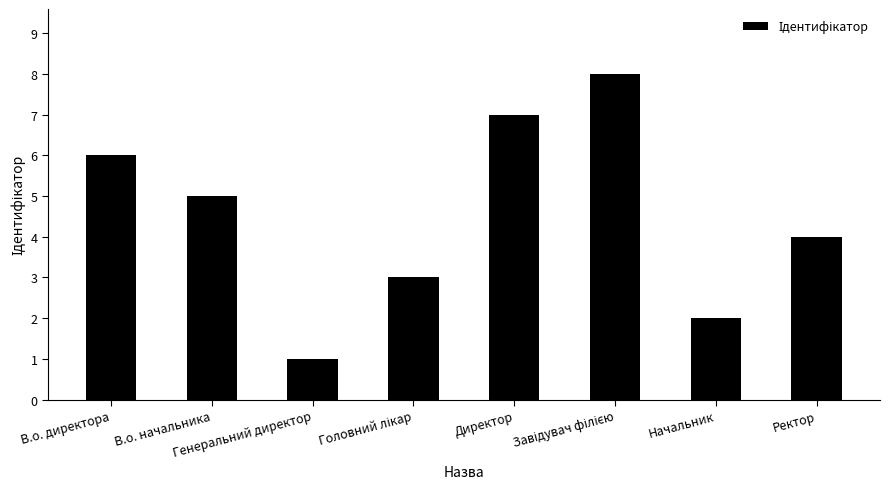

Count the number of categories in the chart.

8